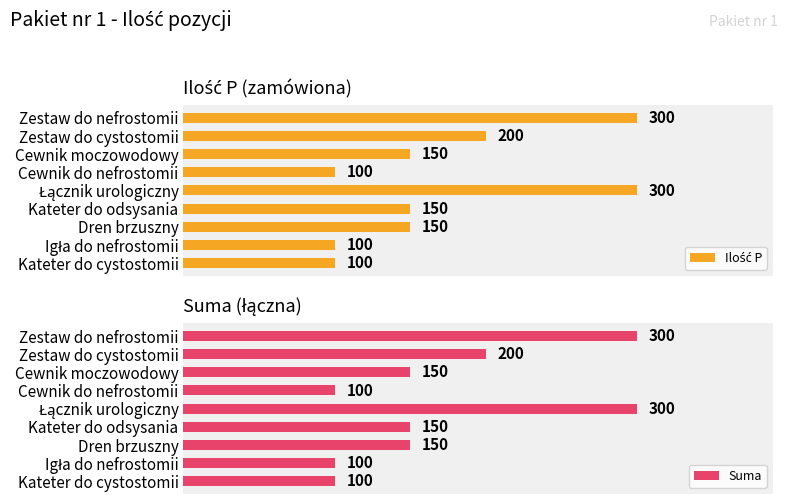

Where is Suma nearest to the value 200?

Zestaw do cystostomii